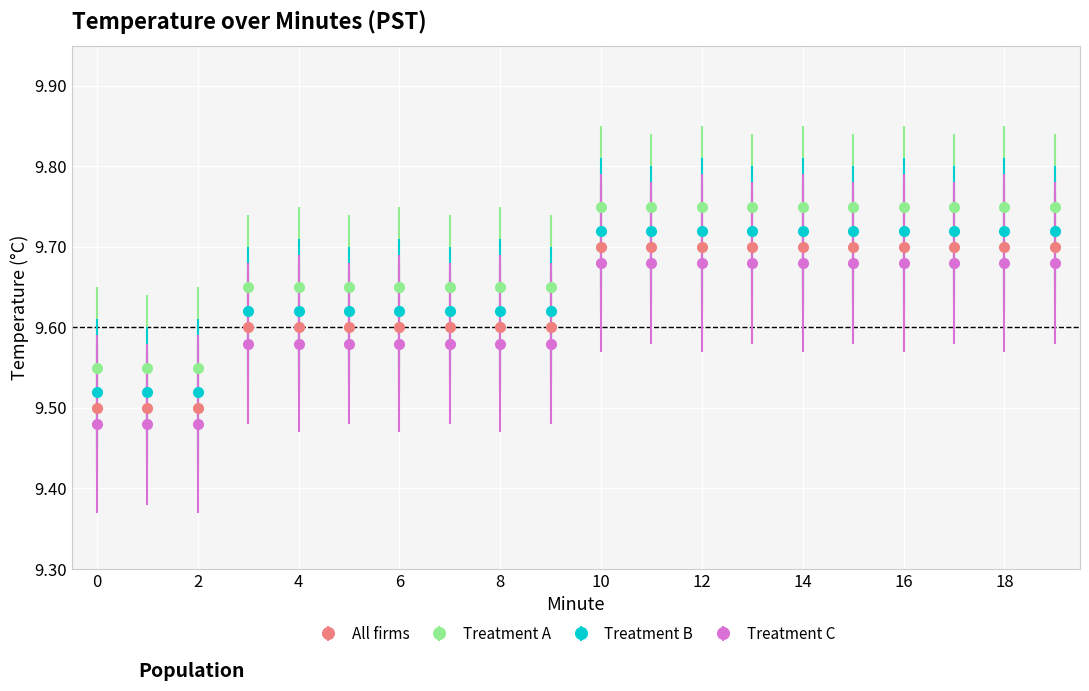

Rank the series by their maximum value, from highest to lowest.

Treatment A, Treatment B, All firms, Treatment C